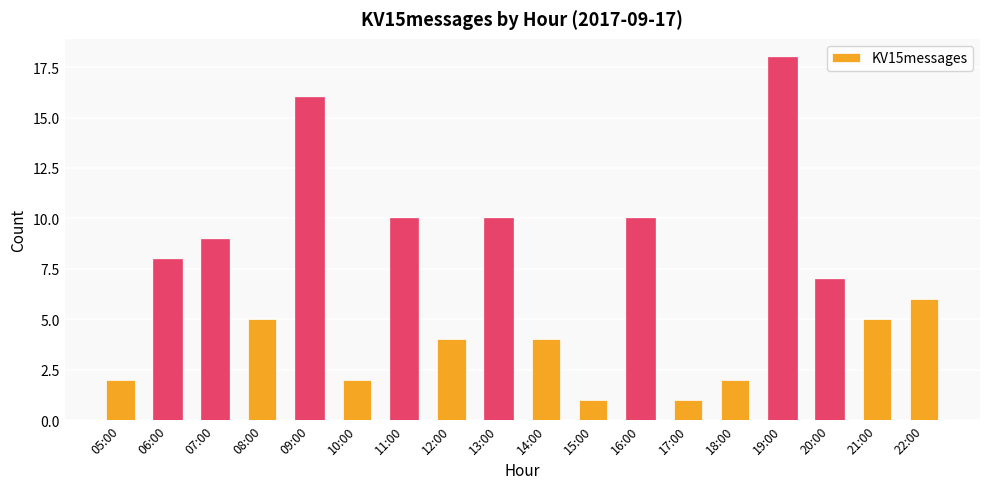

What value does the data have at 06:00?

8